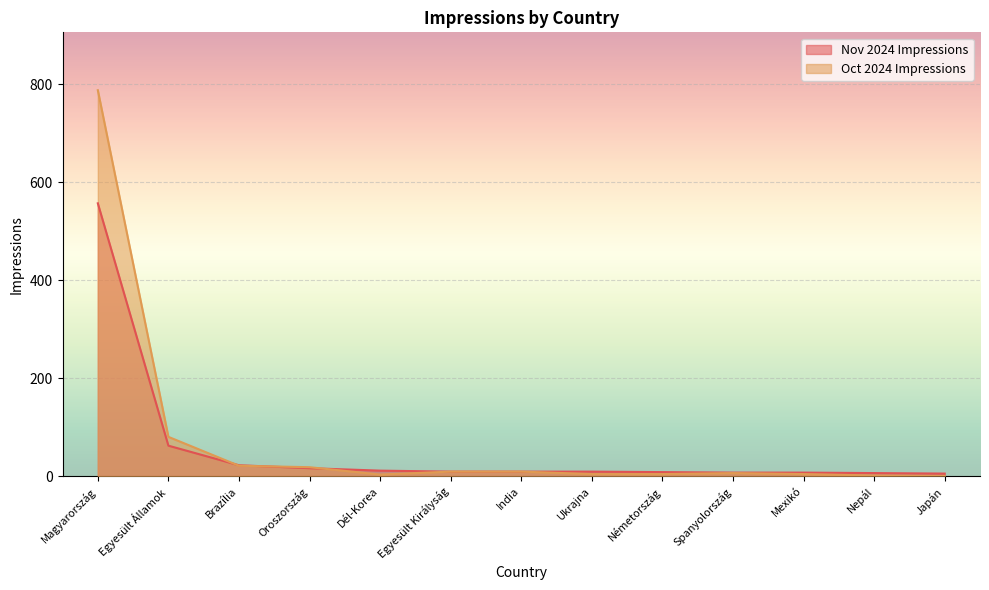

At which label does Nov 2024 Impressions reach its minimum?

Japán